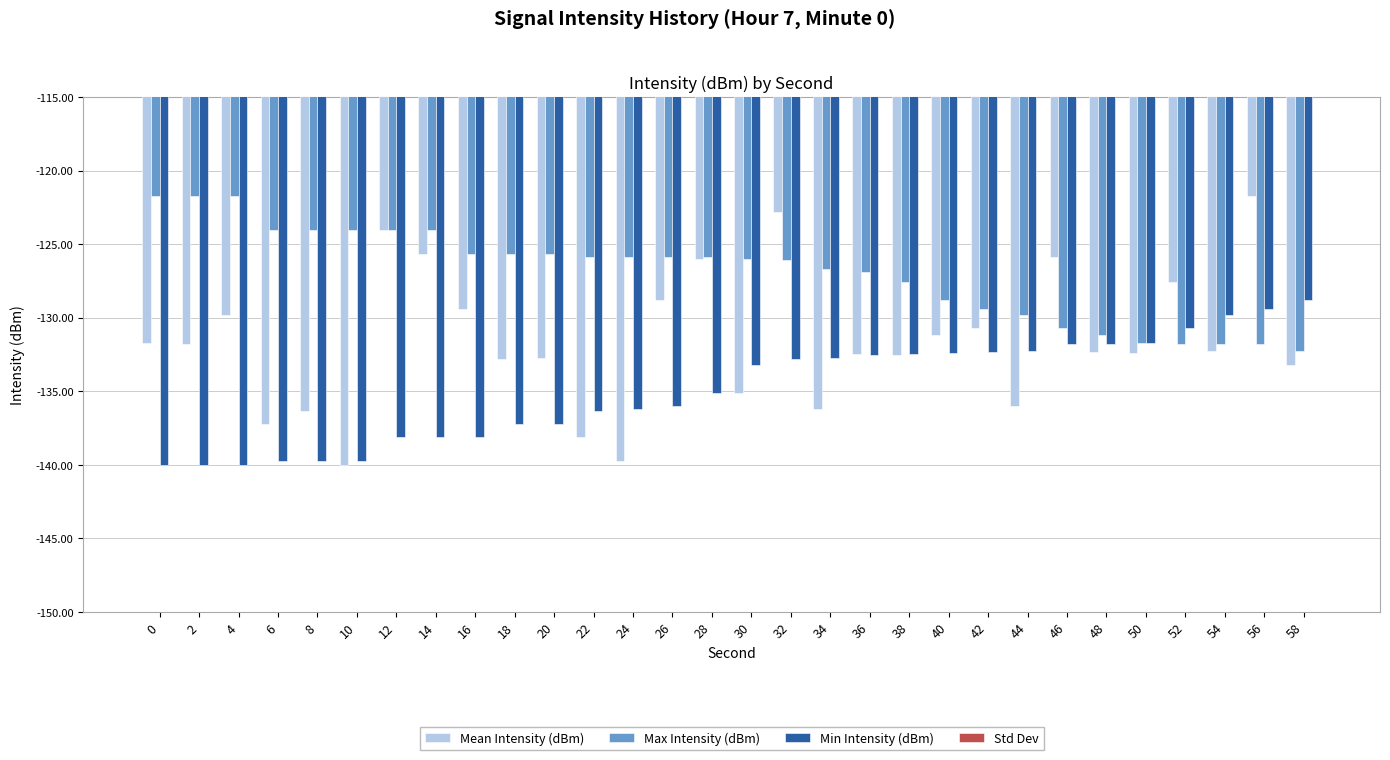

What is the value of the Min Intensity (dBm) bar at the 4th from the left?

-139.7